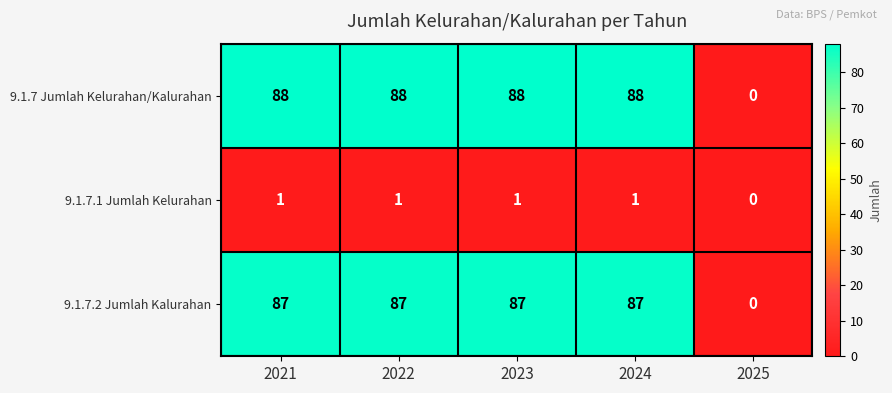

What is the total value across all series at 2023?

176